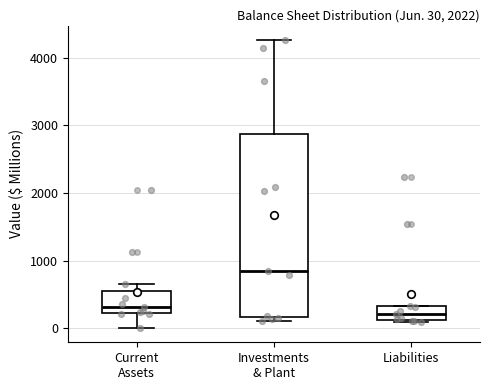

Comparing the boxes themselves (not the whiskers), which one is the tallest?

Investments & Plant